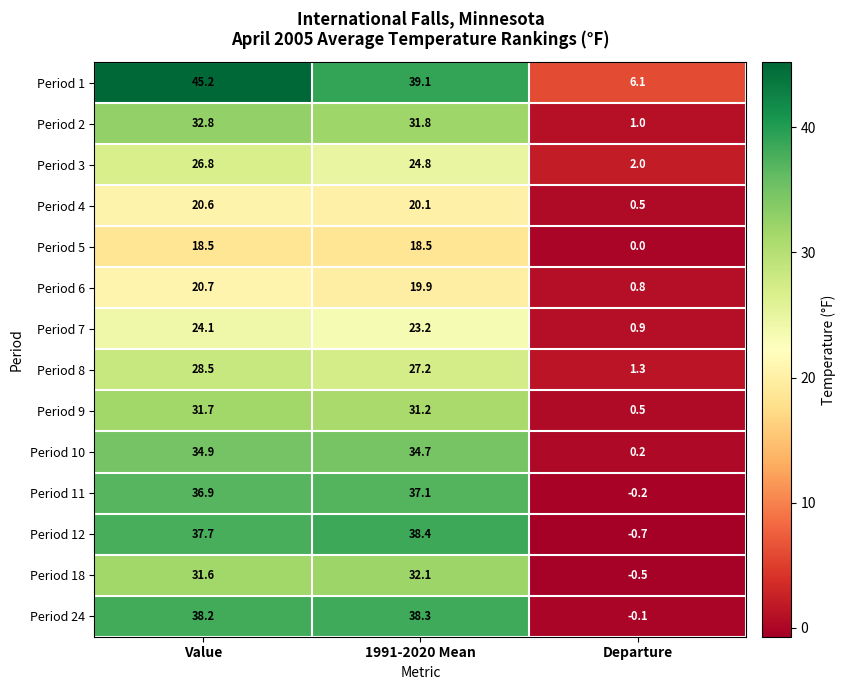

Which series changed the most between Value and Departure?

Period 1